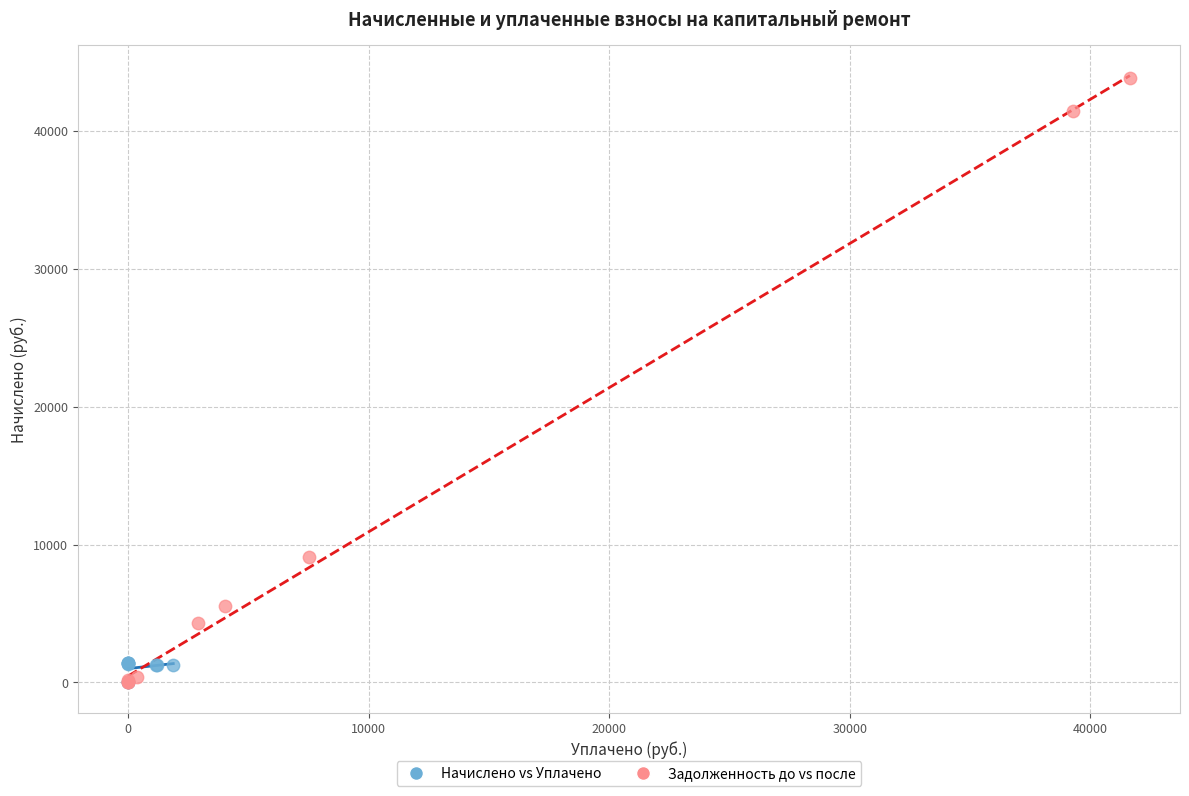

Which series has the widest spread of Y values?

Задолженность до vs после